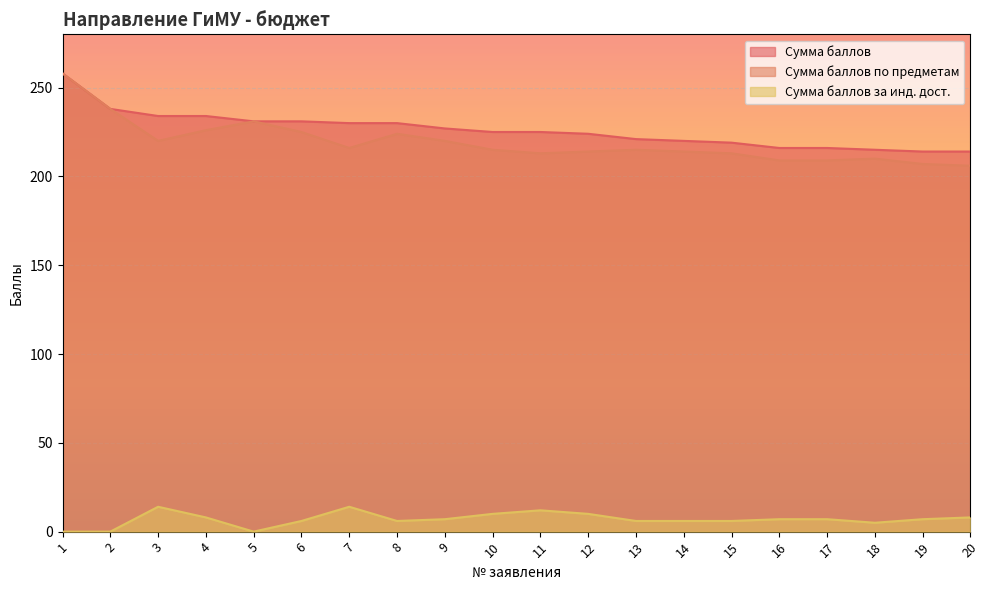

List the labels in order of Сумма баллов за инд. дост. value, largest first.

3, 7, 11, 10, 12, 4, 20, 9, 16, 17, 19, 6, 8, 13, 14, 15, 18, 1, 2, 5